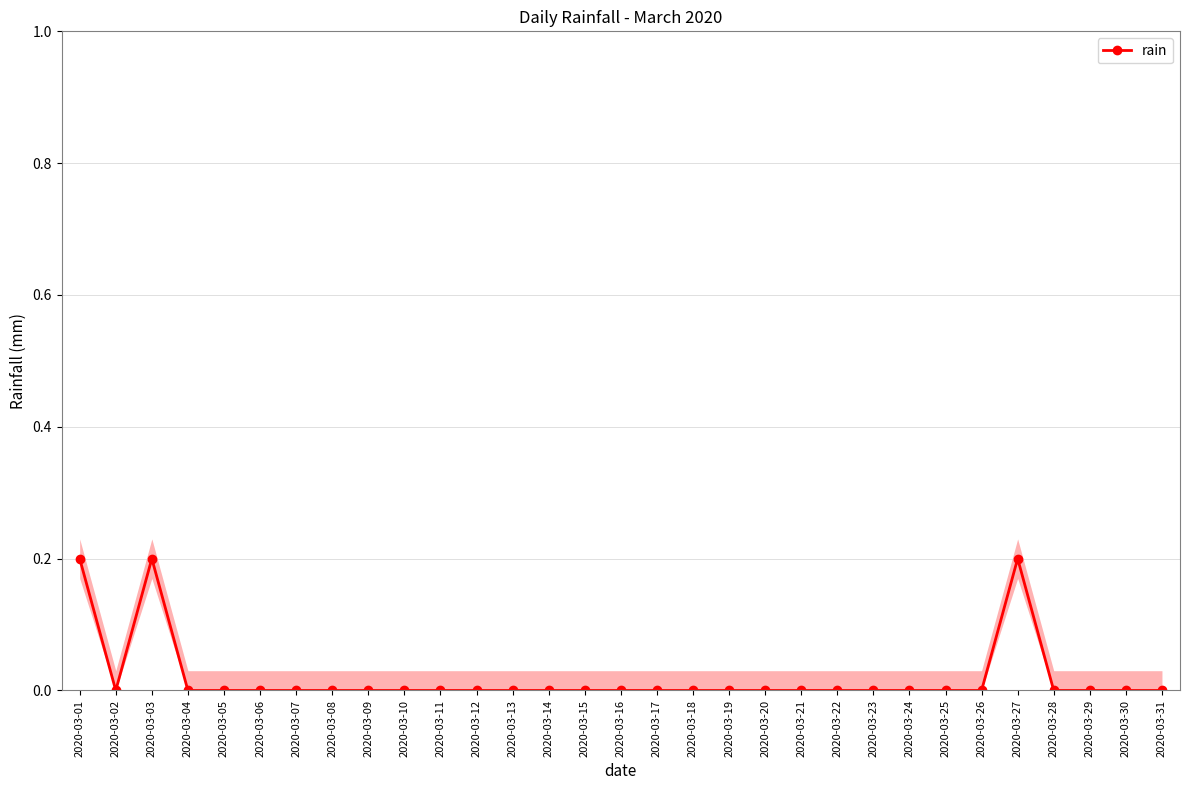

How many values are above zero?

3